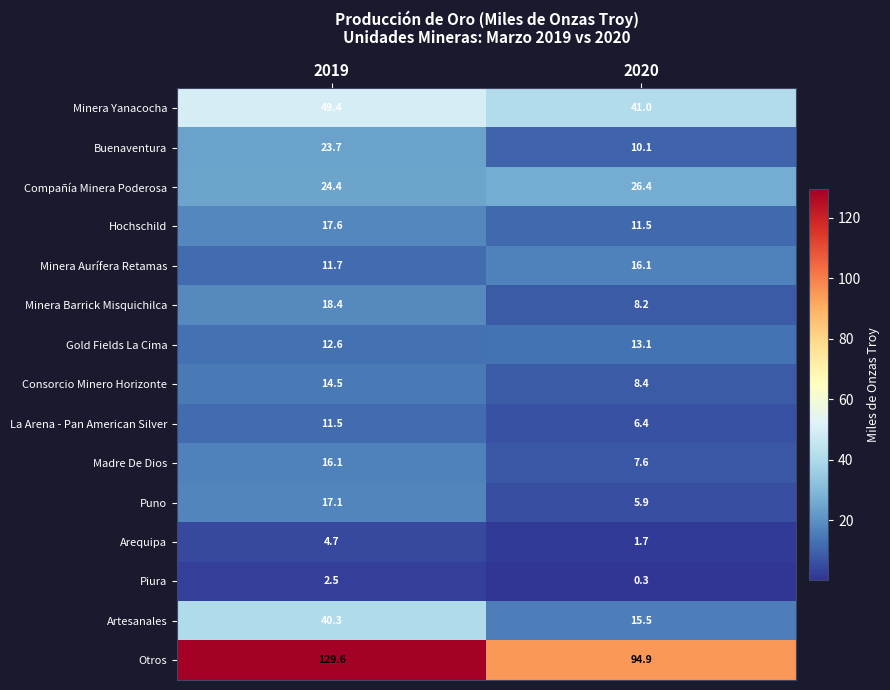

At which label does Minera Aurífera Retamas reach its peak?

2020